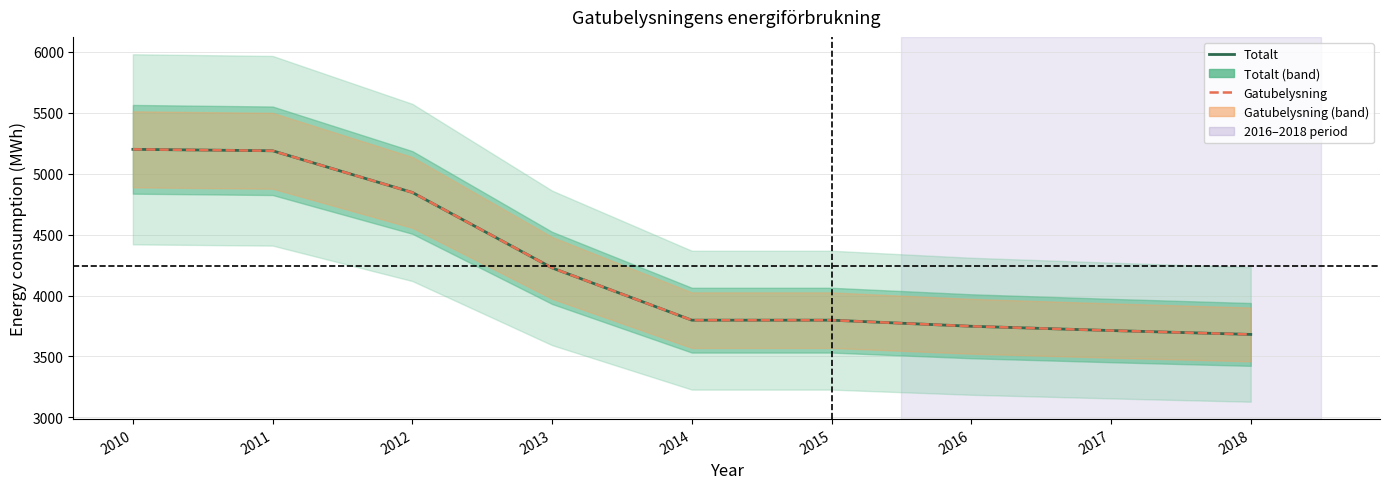

True or false: Totalt and Gatubelysning cross at least once.

False